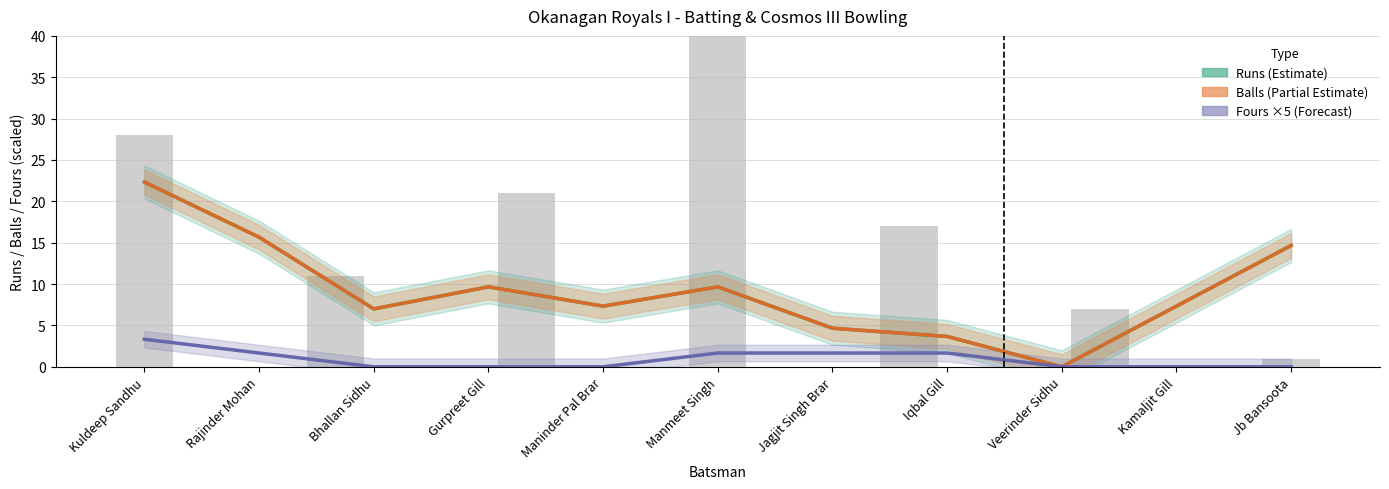

What is the maximum value for Fours ×5 (Forecast)?

3.3